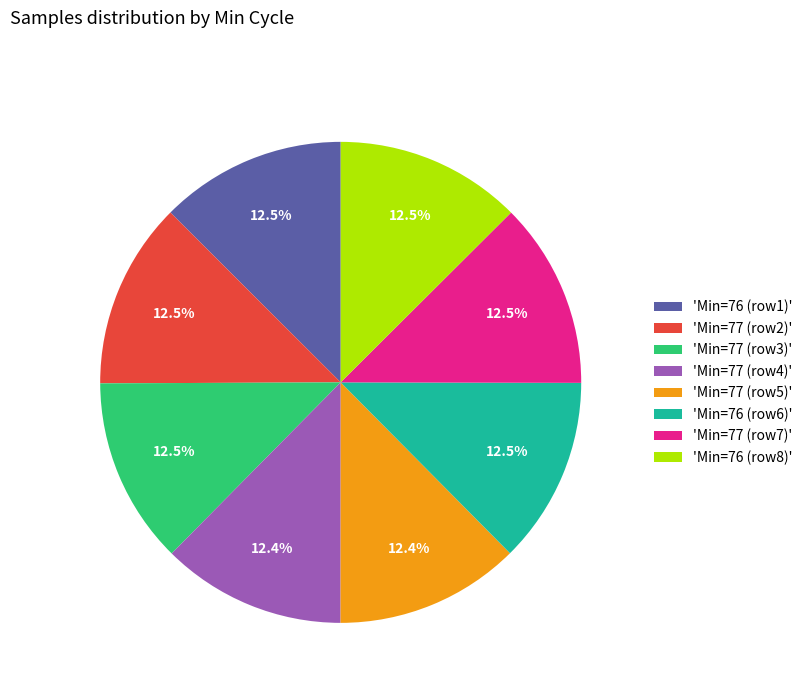

What portion of the pie excludes 'Min=77 (row2)'?

87.5%